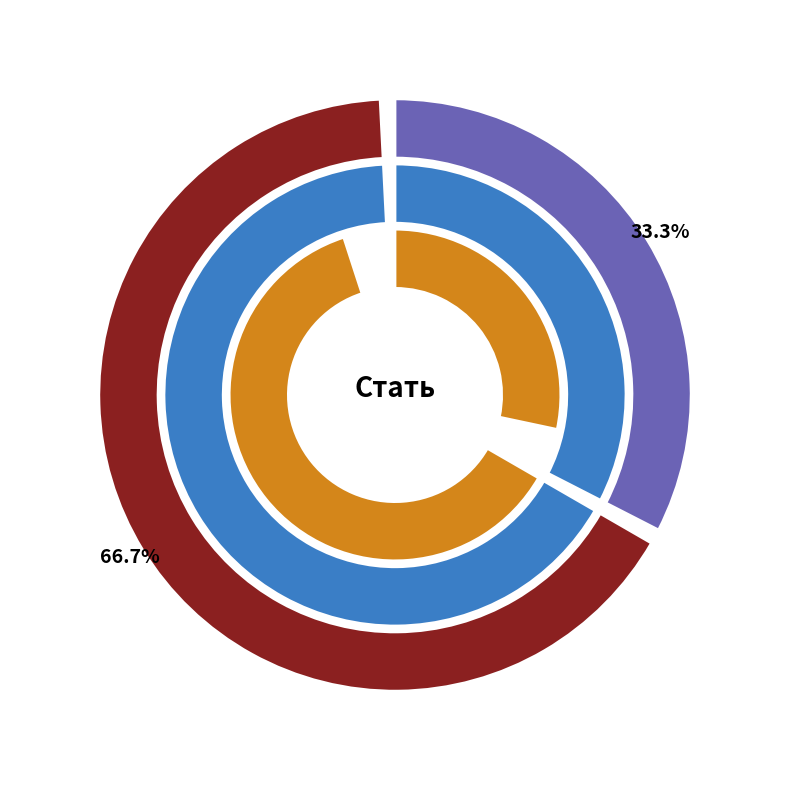

What is the change in value from Чоловіча to Жіноча?

+1